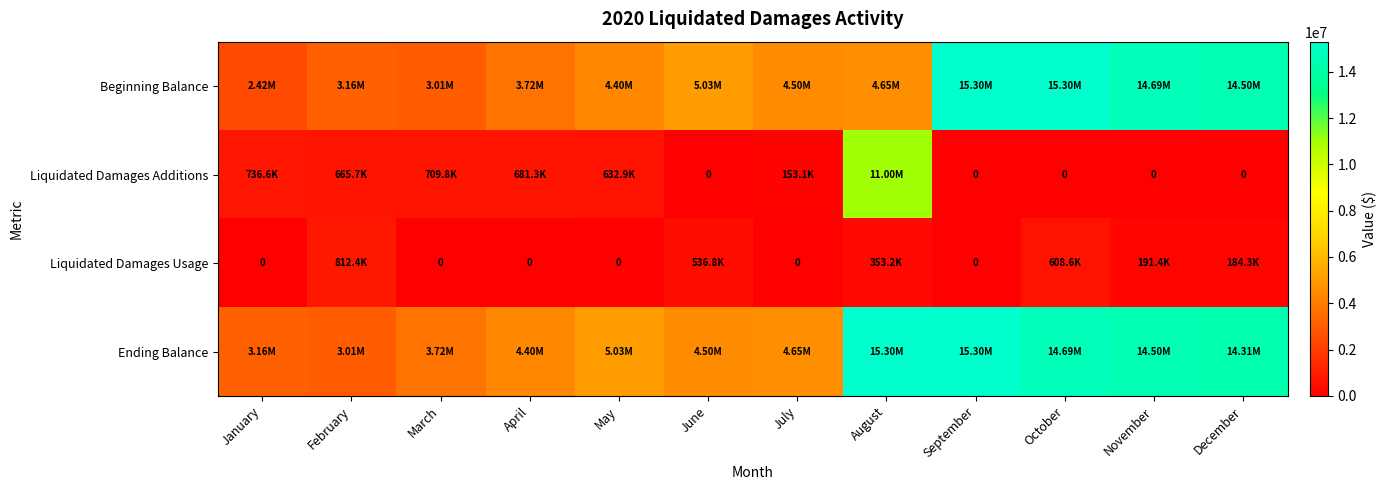

True or false: Beginning Balance has a value of 4138339.8 at March.

False